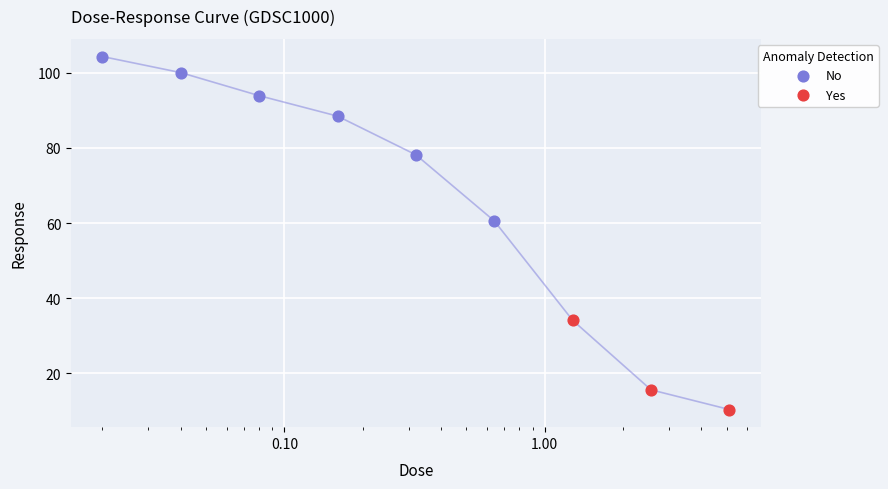

What is the ratio of the value at 0.04 to the value at 2.56?

6.4